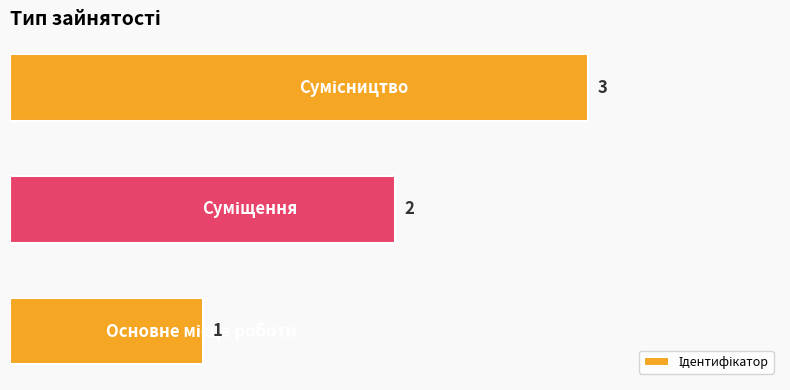

How many values are between 1 and 3?

3